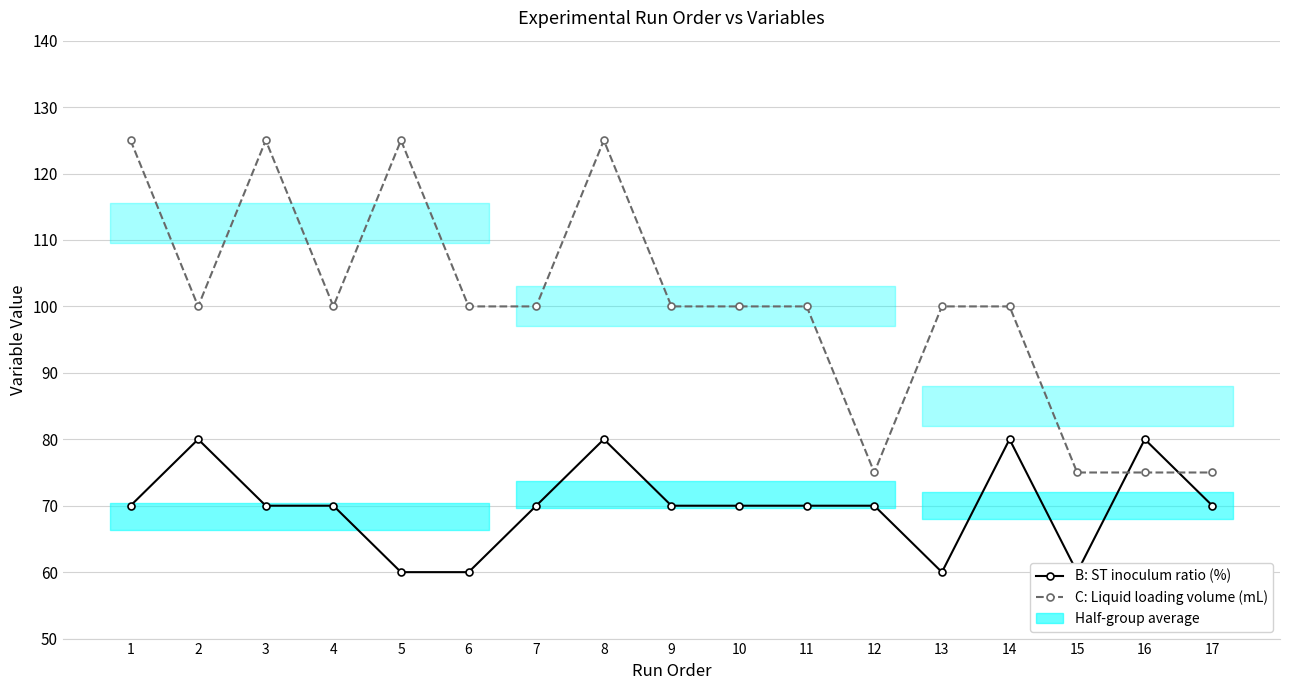

How many lines are shown in the chart?

2